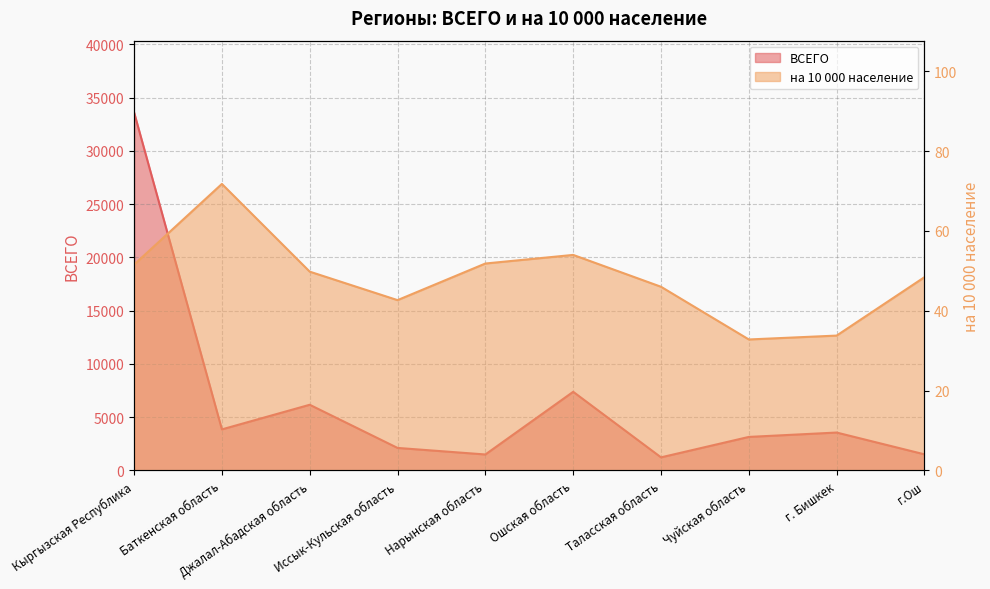

True or false: на 10 000 население and ВСЕГО cross at least once.

False